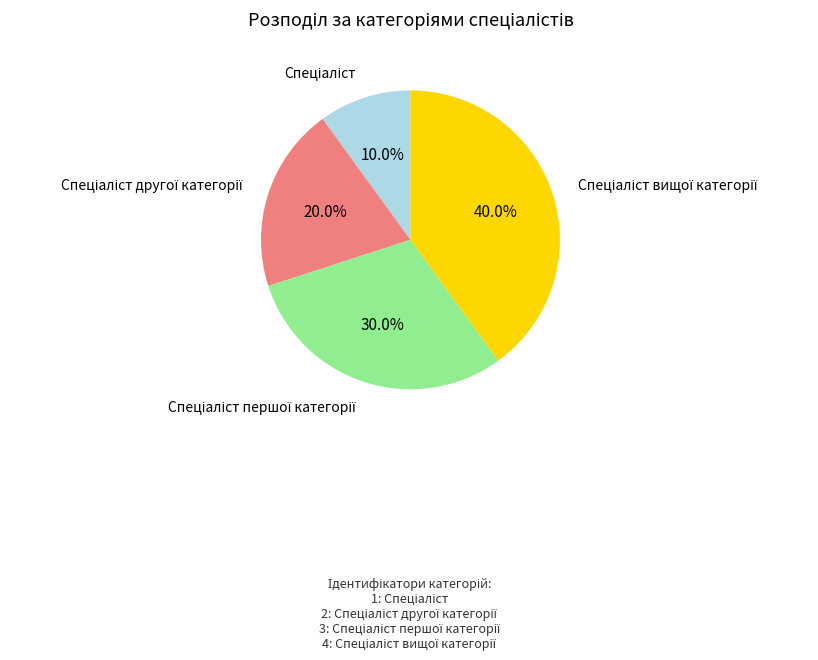

How many segments does this pie chart have?

4